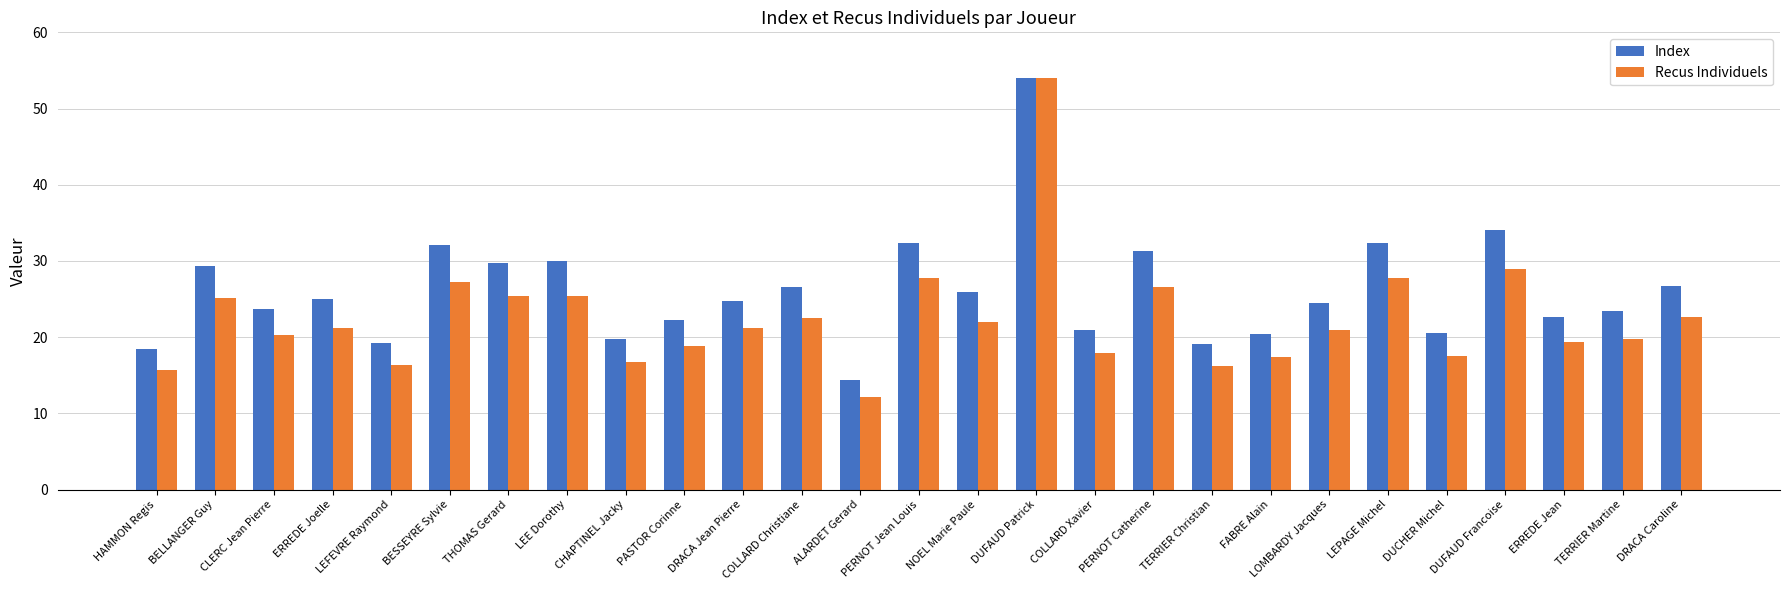

Rank the series by their average value, from lowest to highest.

Recus Individuels, Index